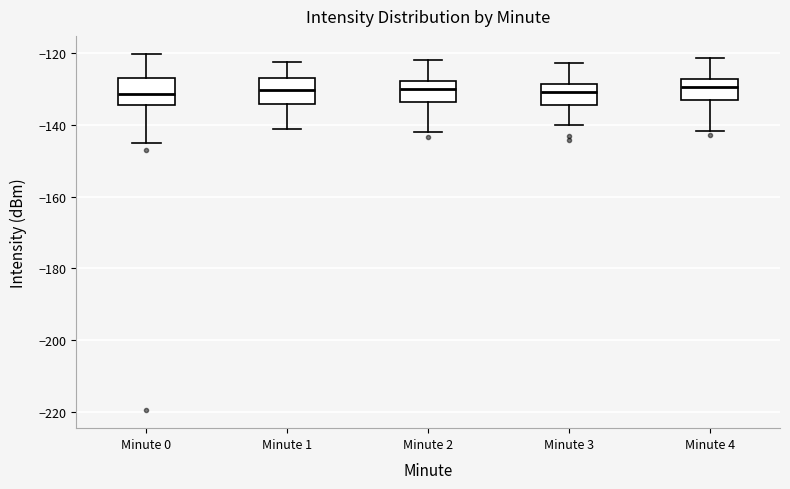

Reading left to right, transcribe this box plot: for each box, give where its median line is, the range the box spans, and where its two whiskers end, as read against the y-axis. The values are not printed on the chart, so give them approximately, as read against the axis.

Minute 0: median -132, box -134 to -126, whiskers -144 to -120
Minute 1: median -130, box -134 to -126, whiskers -142 to -122
Minute 2: median -130, box -134 to -128, whiskers -142 to -122
Minute 3: median -130, box -134 to -128, whiskers -140 to -122
Minute 4: median -130, box -134 to -128, whiskers -142 to -122